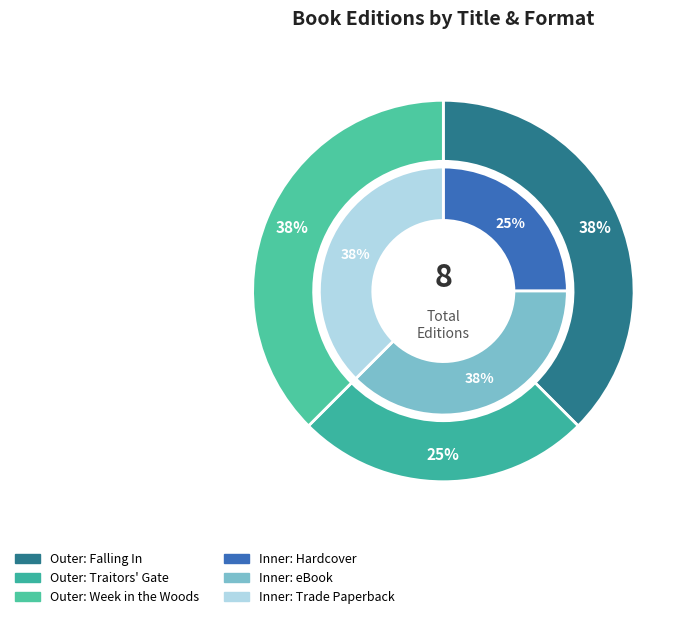

To the nearest percent, what is the average slice percentage?

33%